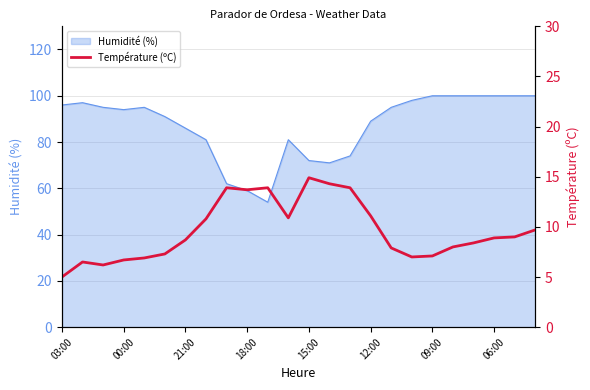

Is it true that Humidité (%) equals 86 at 21:00?

True